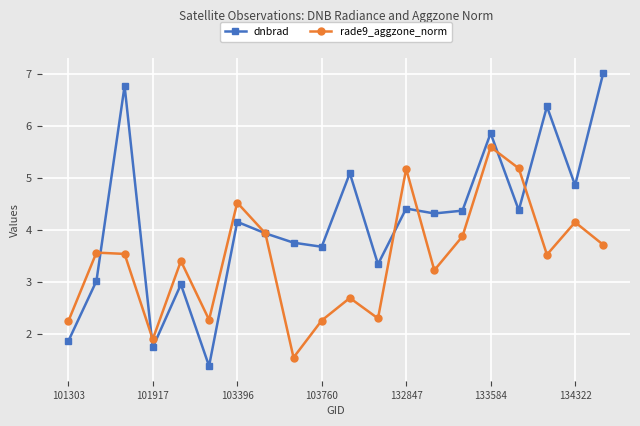

What is the minimum value shown in the chart?

1.4